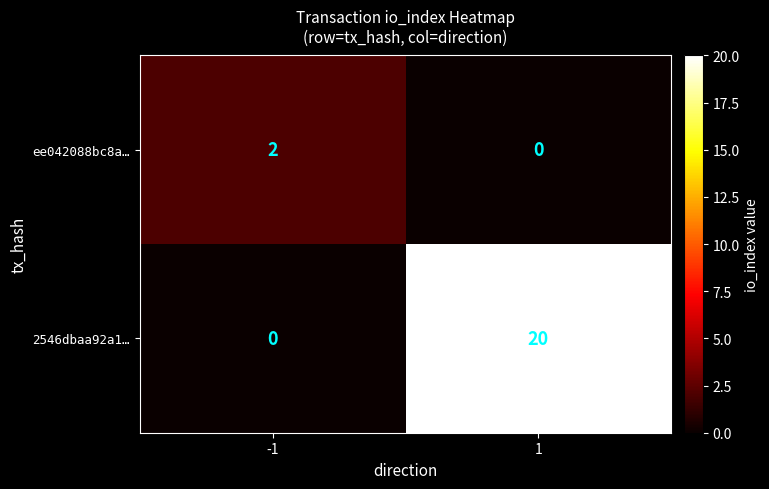

What is the greatest value displayed?

20